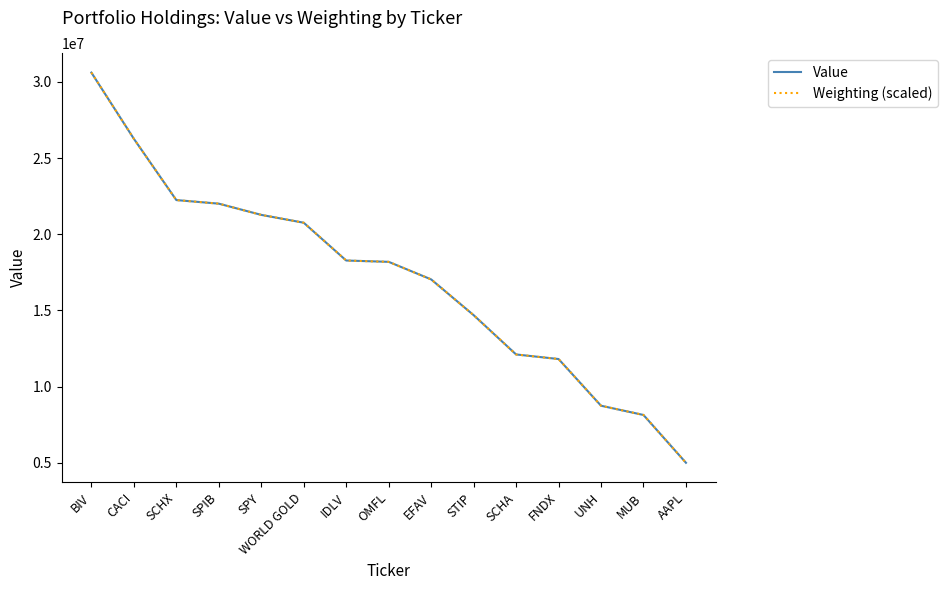

What is the maximum value for Weighting (scaled)?

30618046.0